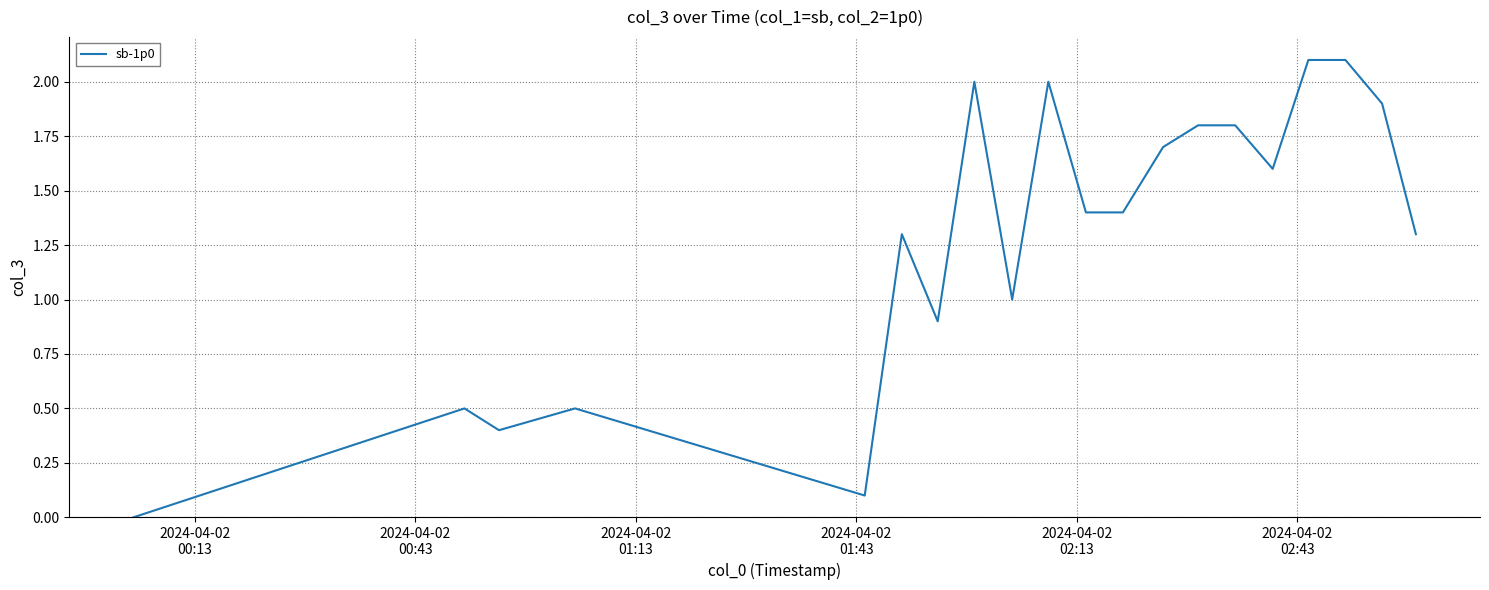

What is the maximum value shown in the chart?

2.1